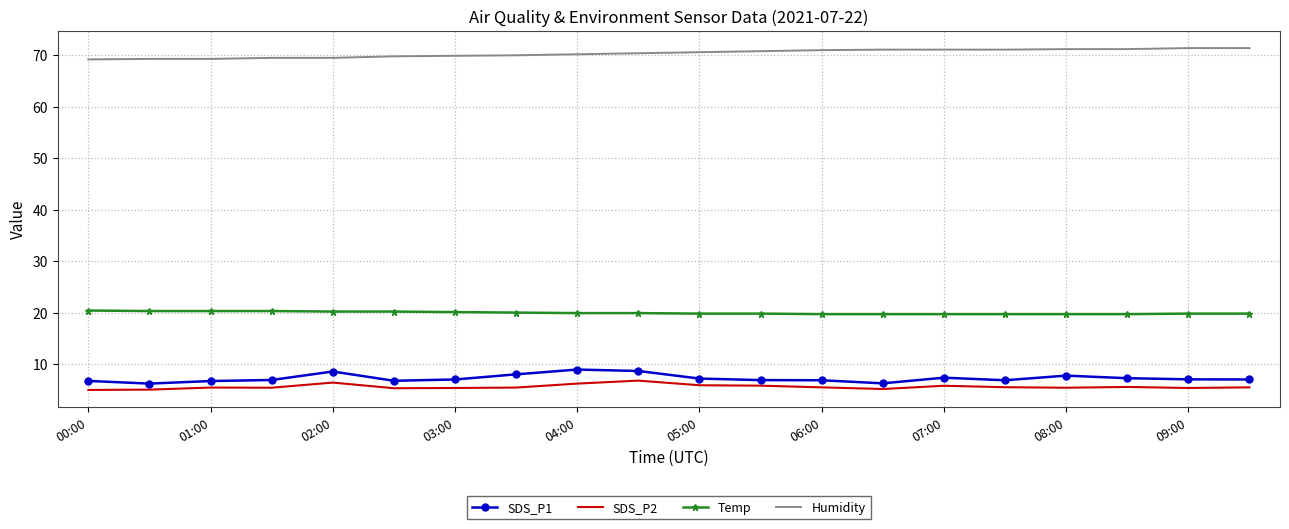

What is the smallest value displayed?

5.0